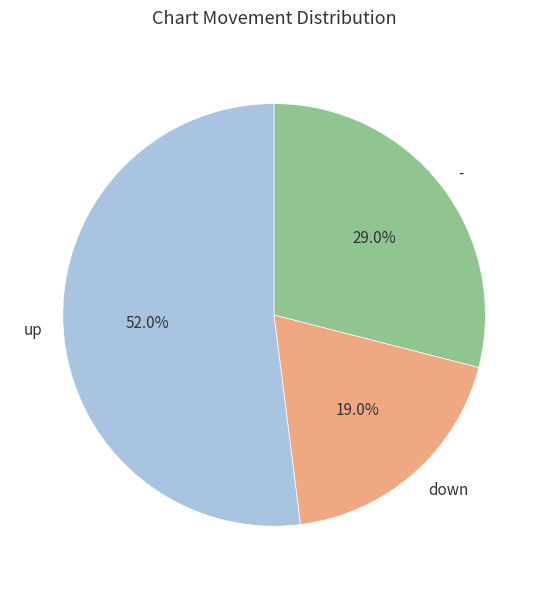

What percentage is NOT represented by -?

71.0%